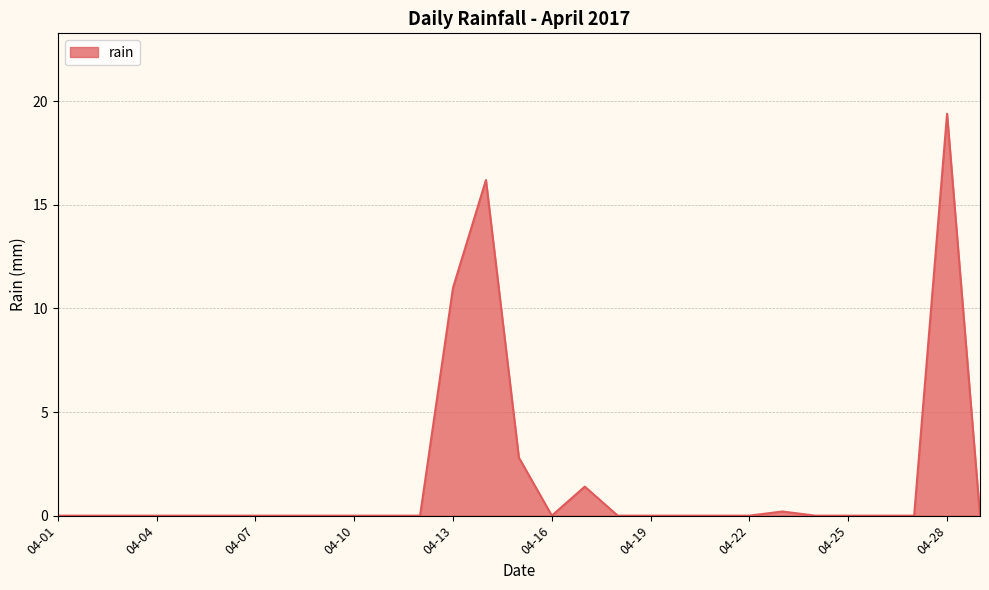

What is the difference between the maximum and minimum values?

19.4